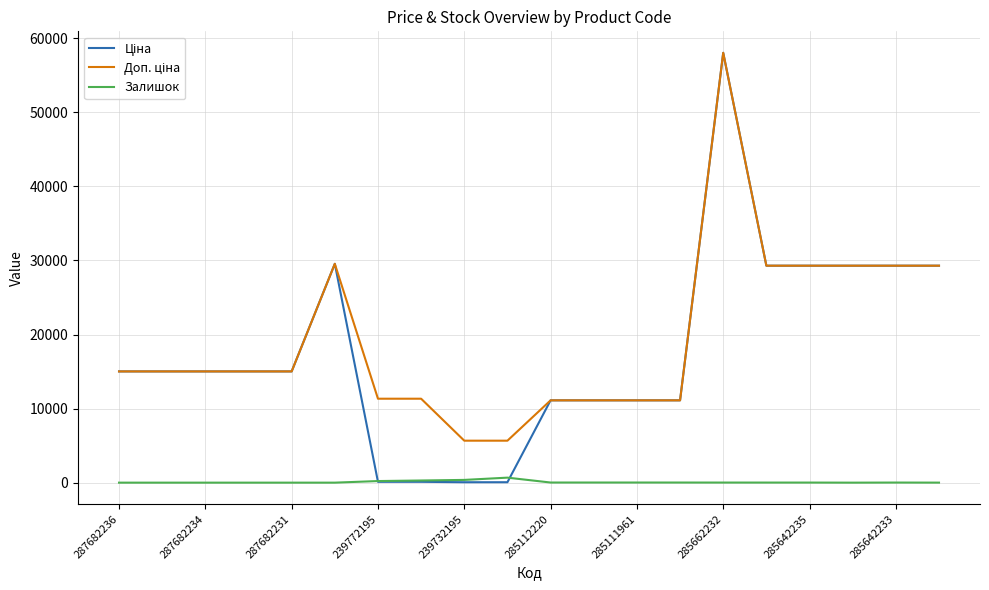

What is the greatest value displayed?

58037.0